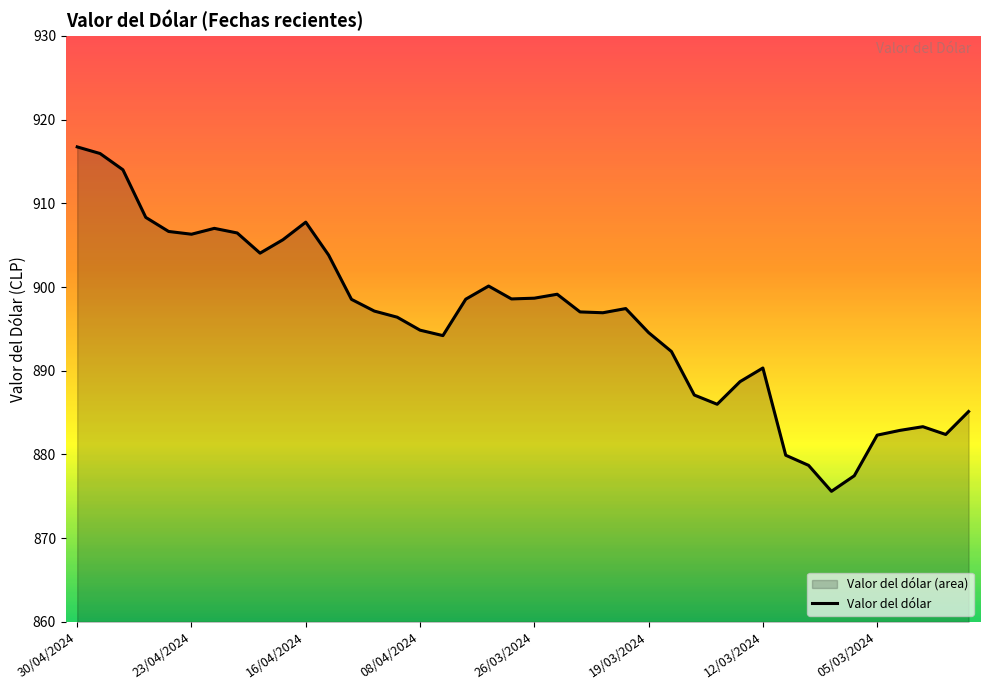

The chart shows a value of 374.2 at 05/03/2024. True or false?

False